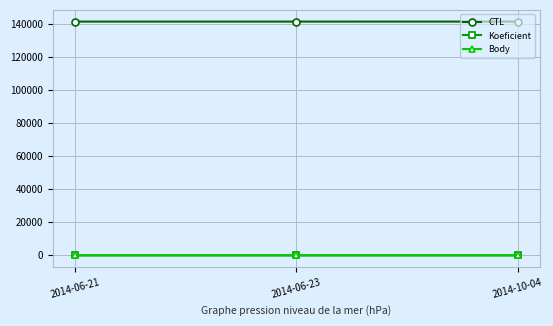

Which series has the largest total across all categories?

CTL